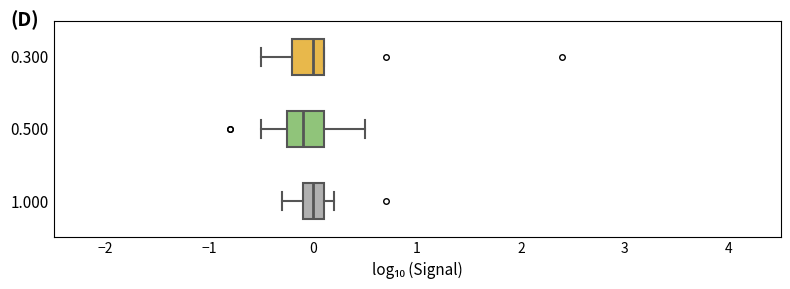

Where is the right edge of the box at y = 0.300 on the x-axis? The values are not printed on the chart, so give them approximately, as read against the axis.

0.1